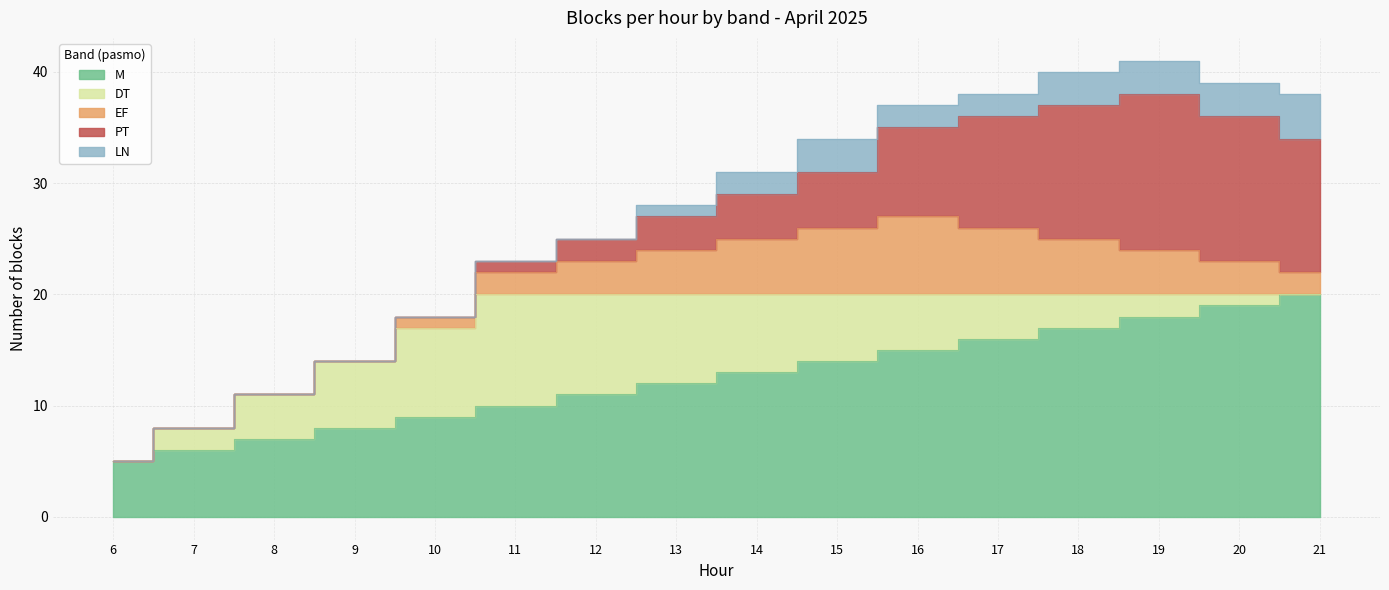

At which label is LN closest to 2?

14